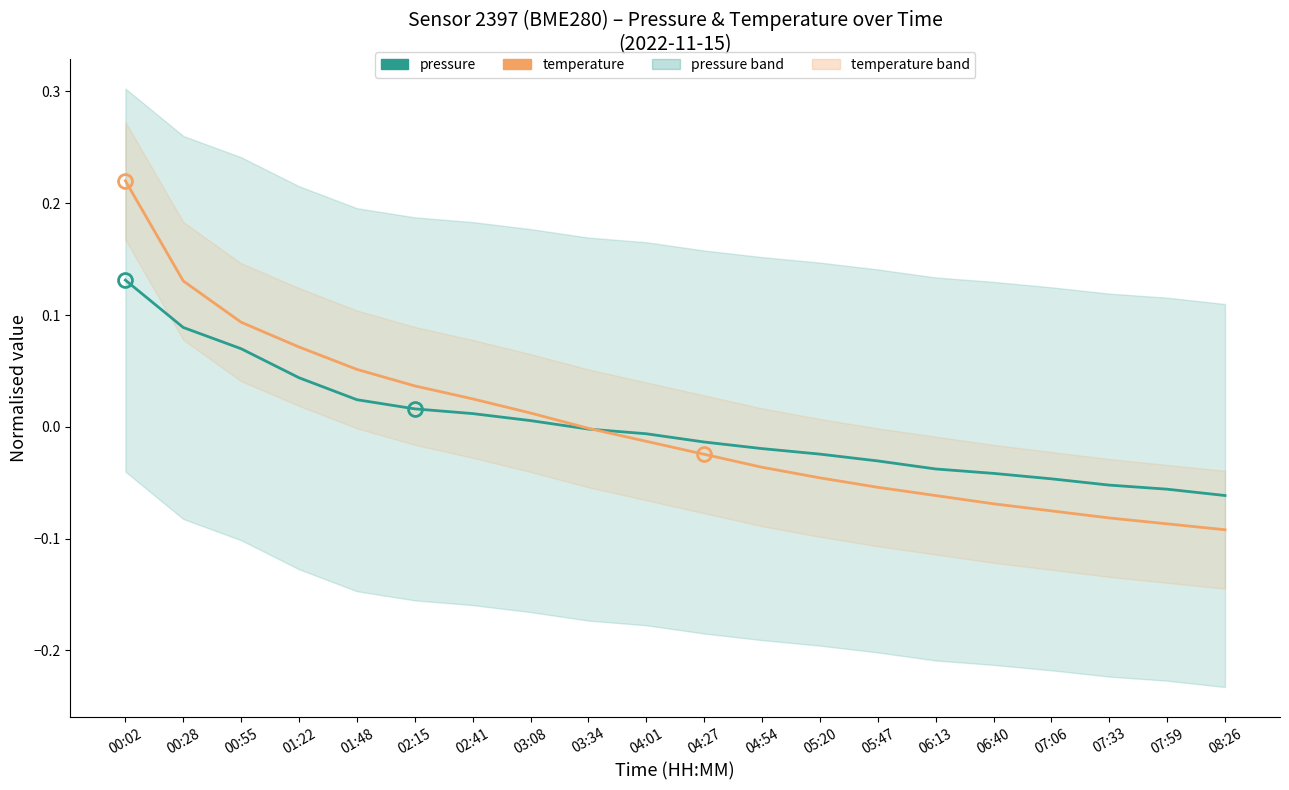

How many negative values does the pressure (normalised) series have?

12